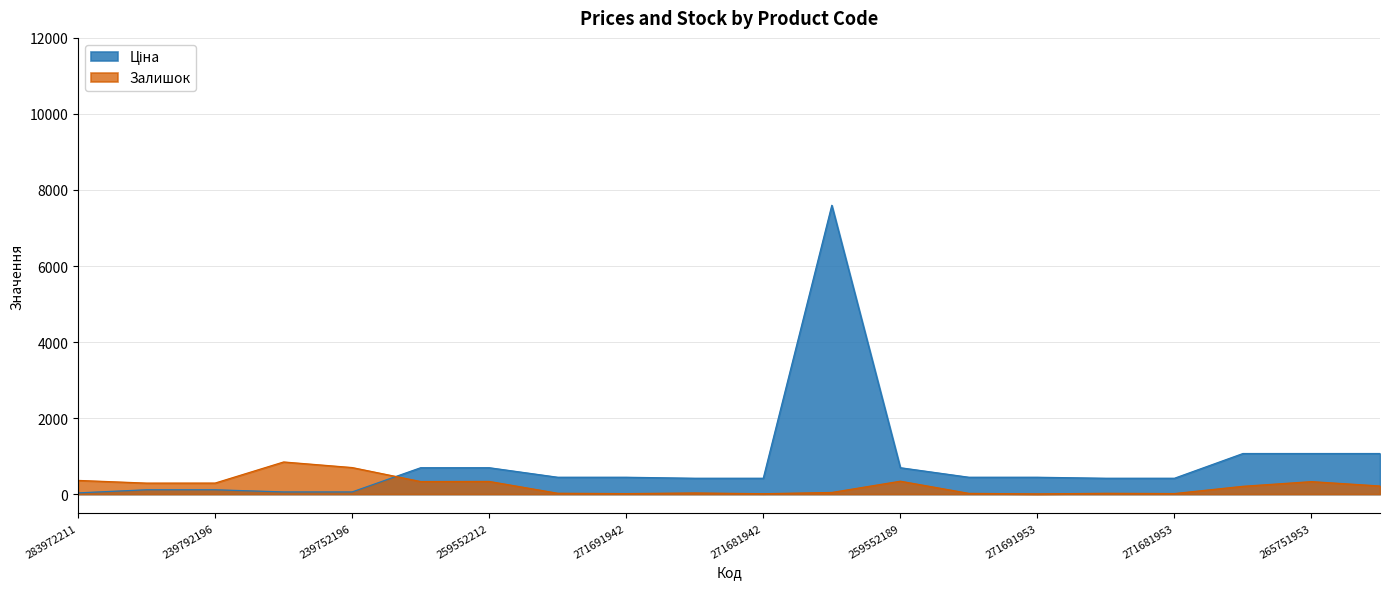

At 271681958, list the series in order from smallest to largest.

Залишок, Ціна